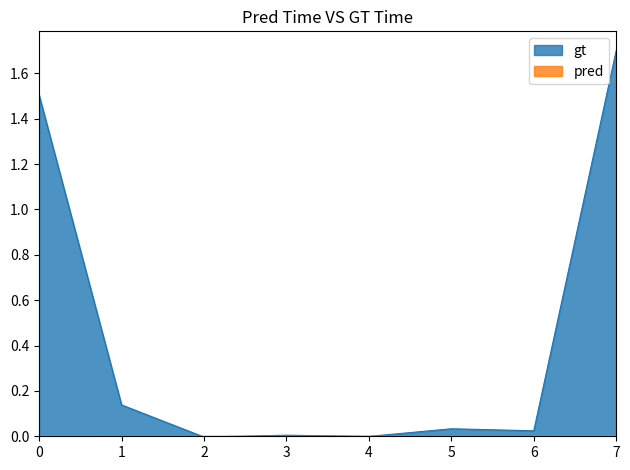

Which series changed the most between 4 and 5?

gt